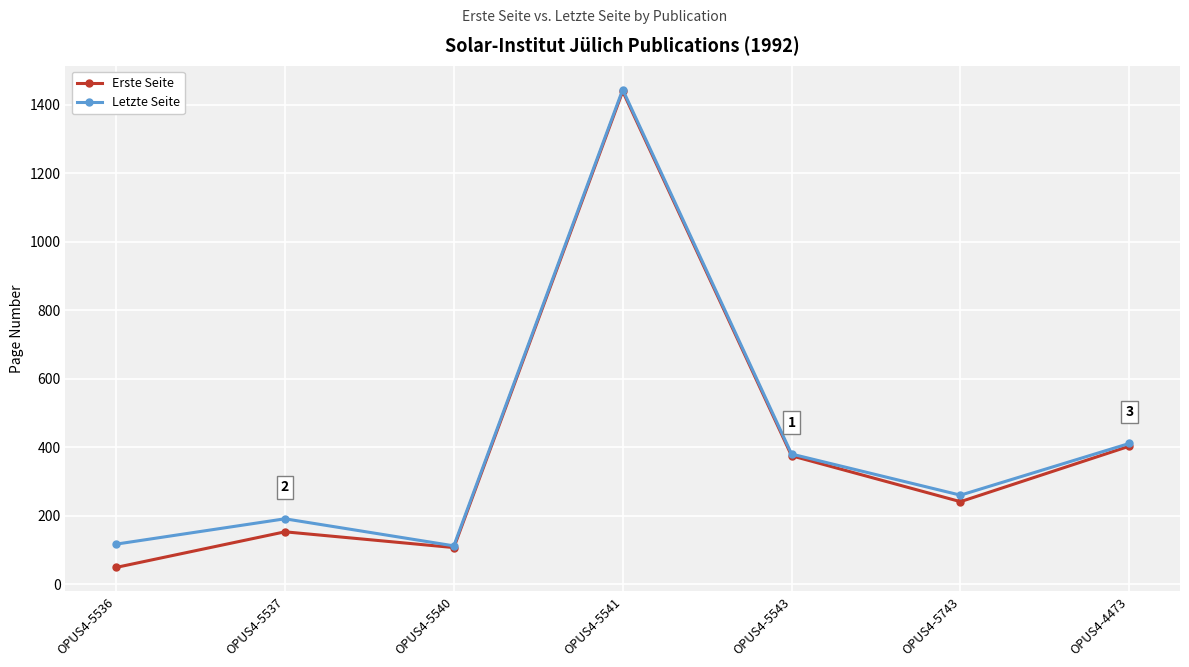

What is the average value of the Letzte Seite series?

416